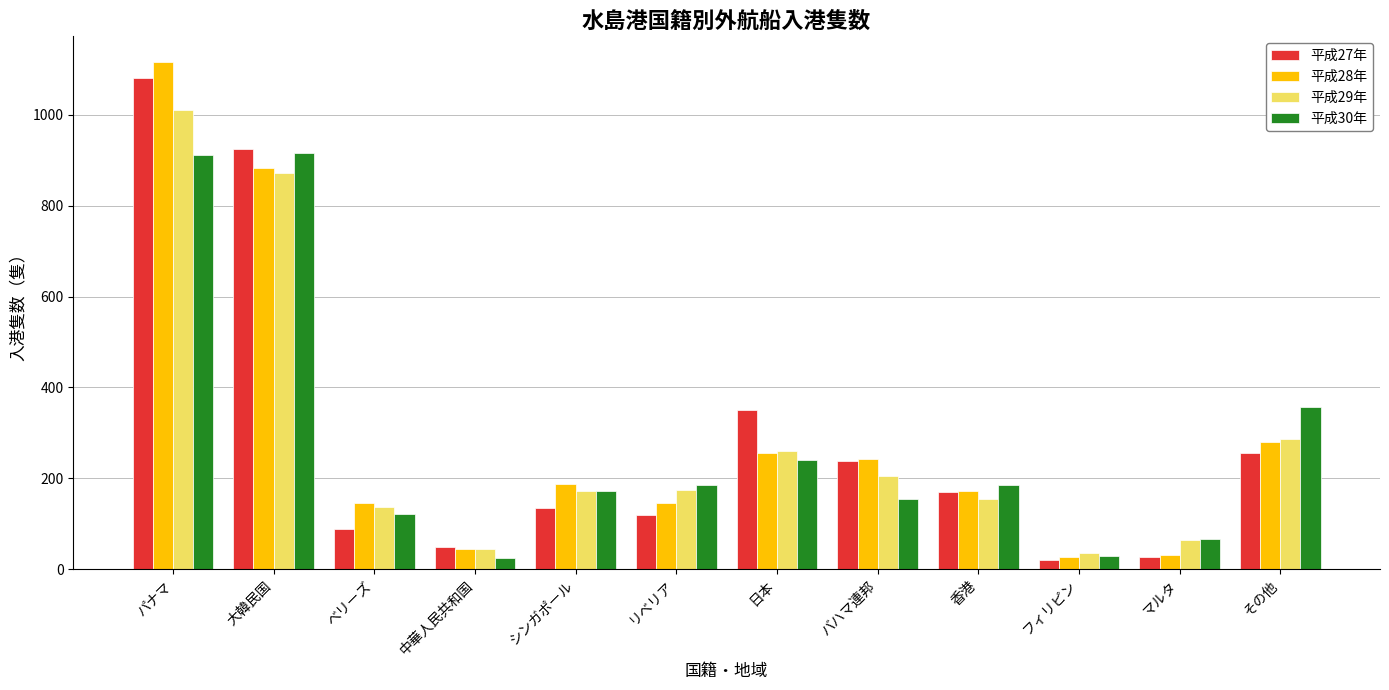

Count the number of categories in the chart.

12